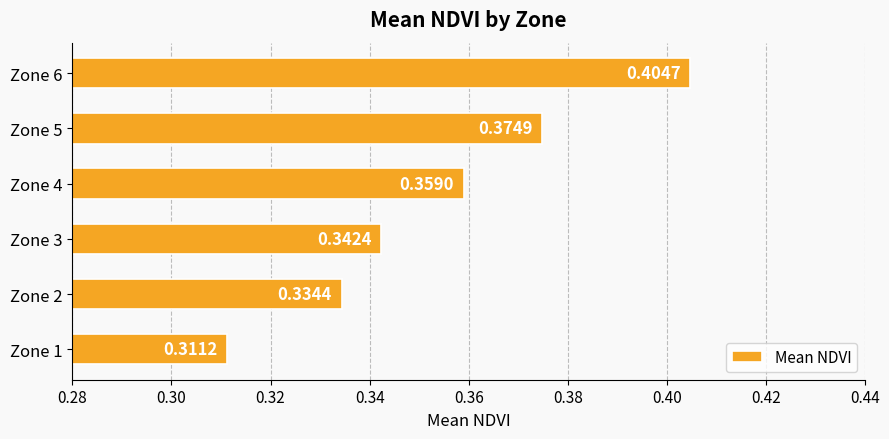

Count the number of categories in the chart.

6